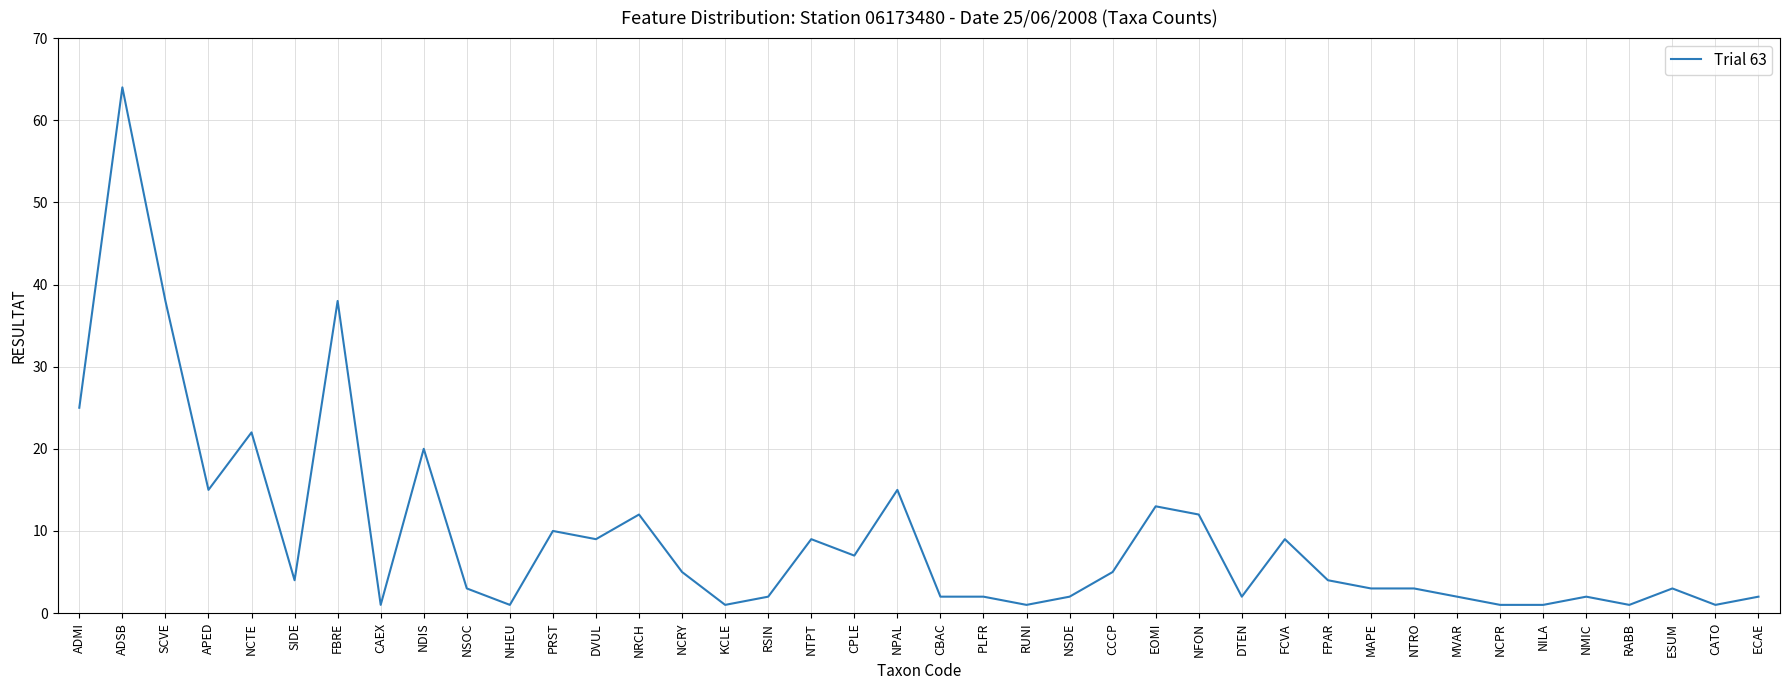

What is the change in value from NCTE to NPAL?

-7